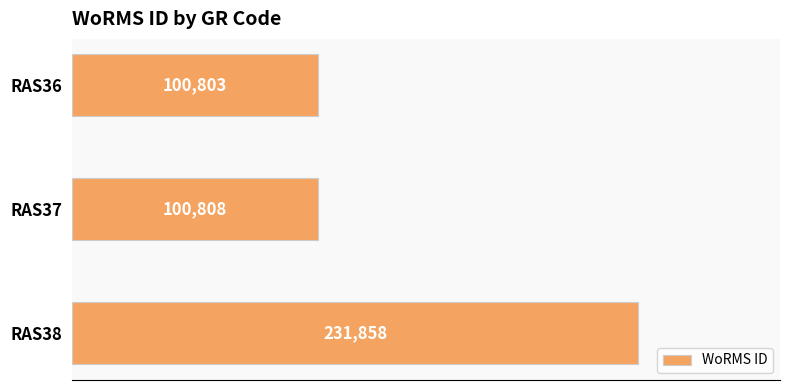

Reading bottom to top, what are all the values shown in this chart?

RAS38=231858	RAS37=100808	RAS36=100803